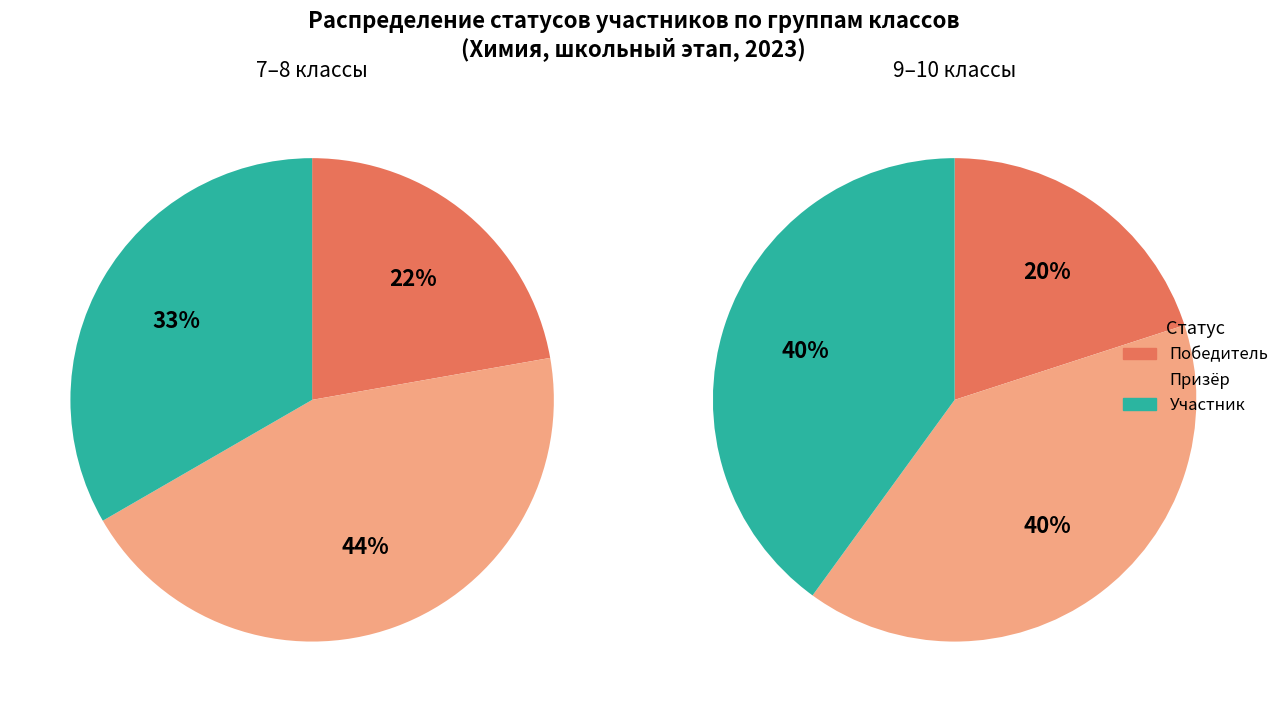

Does 7 represent more than half of the total?

No